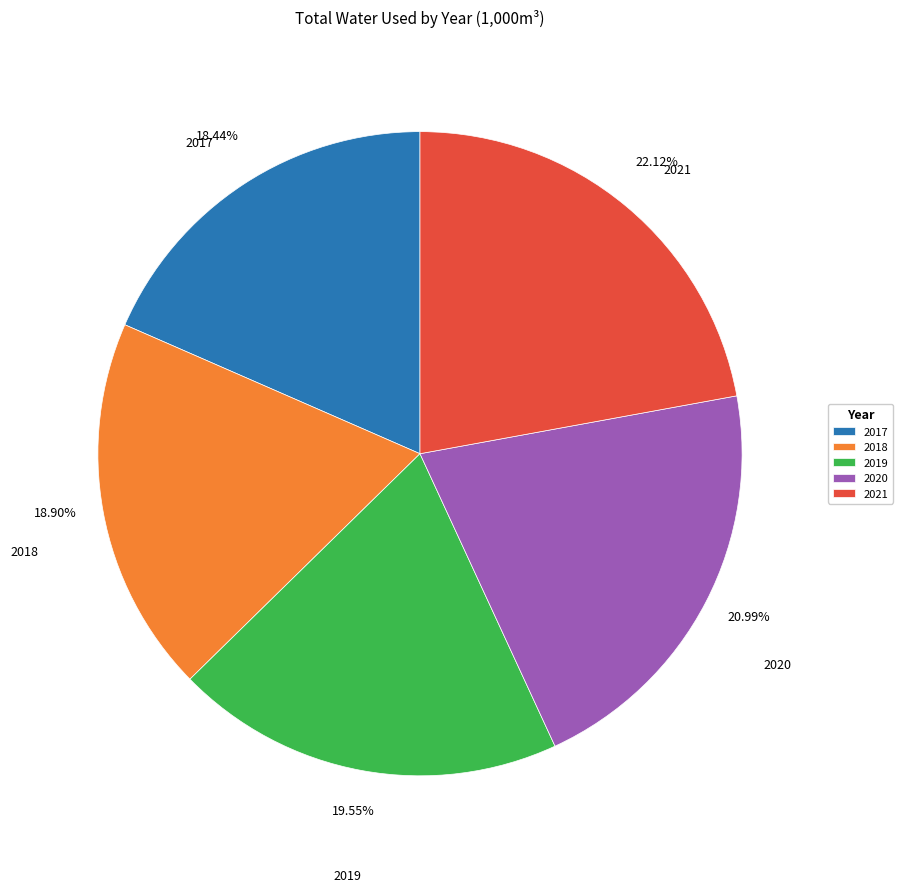

Which slice is the largest?

2021